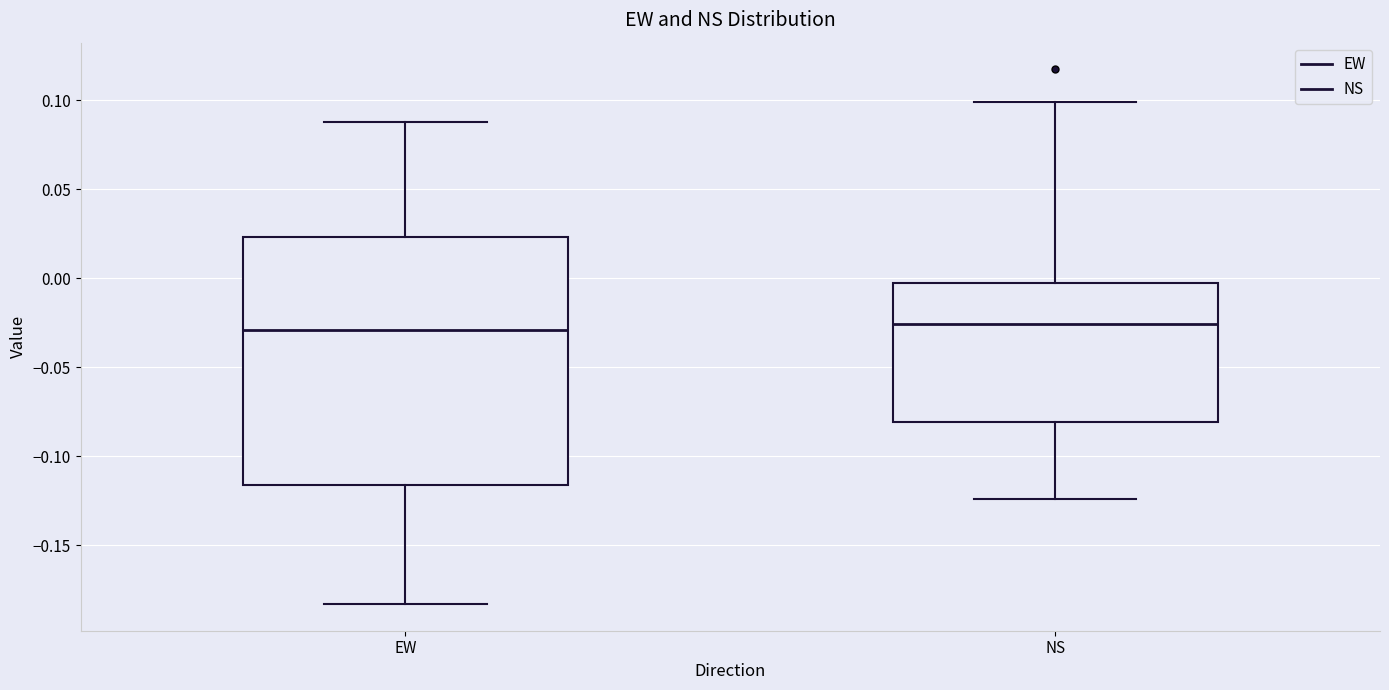

Reading left to right, read every box against the y-axis: the position of its median line, the range the box covers, and the ends of its whiskers. The values are not printed on the chart, so give them approximately, as read against the axis.

EW: median -0.030, box -0.115 to 0.025, whiskers -0.185 to 0.090
NS: median -0.025, box -0.080 to -0.005, whiskers -0.125 to 0.100